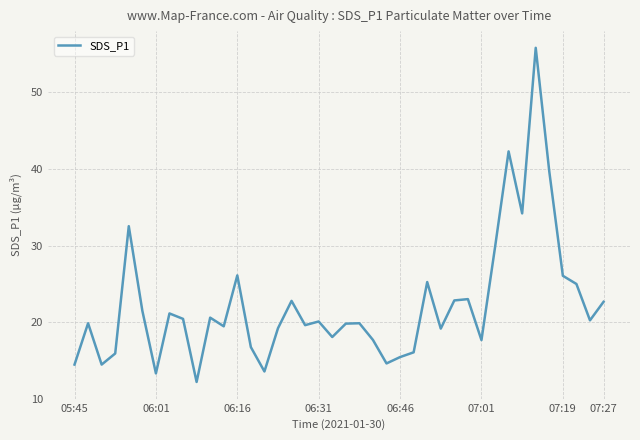

What is the greatest value displayed?

55.8